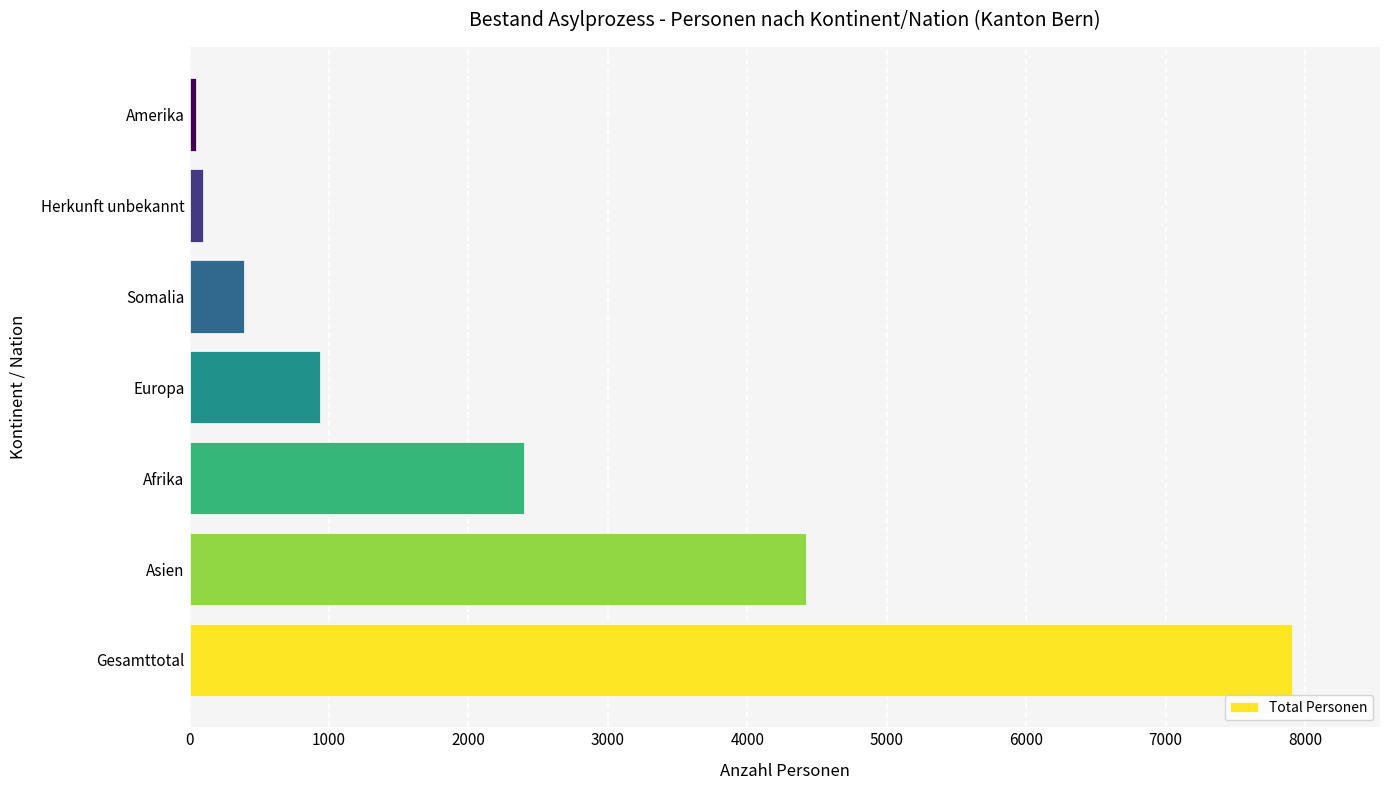

What is the difference between the maximum and second lowest values?

7808